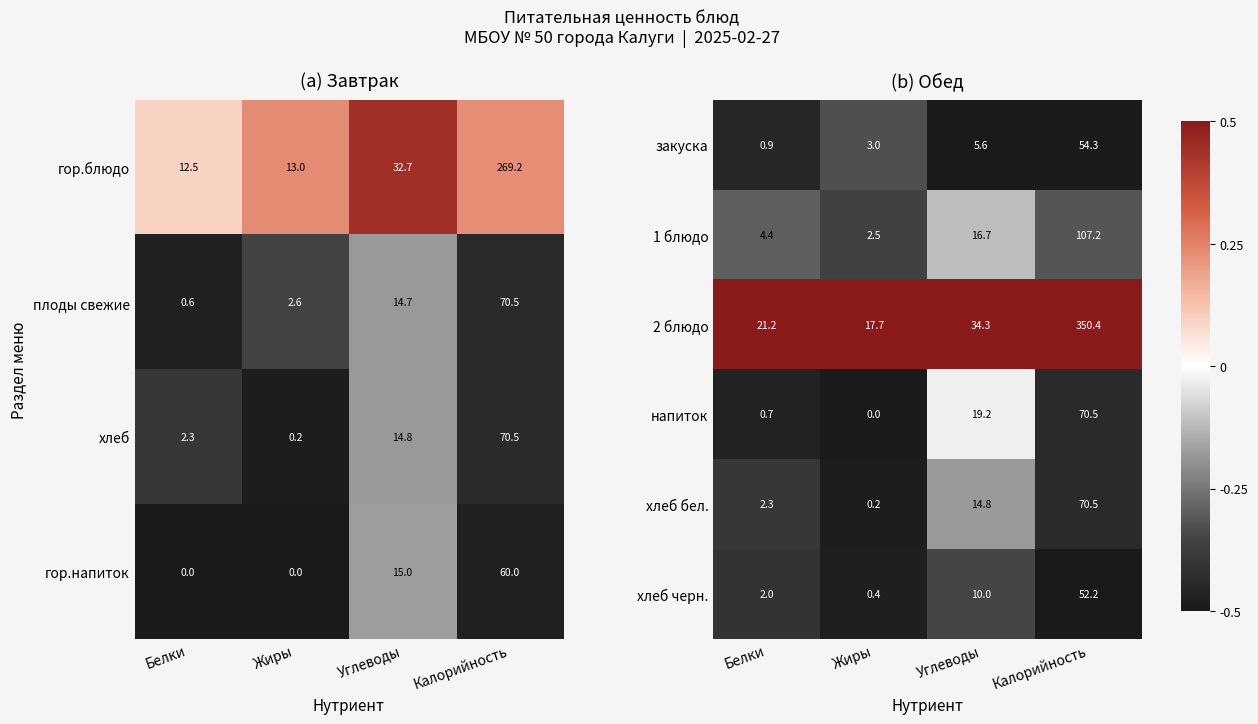

True or false: закуска has a value of 12.4 at Калорийность.

False